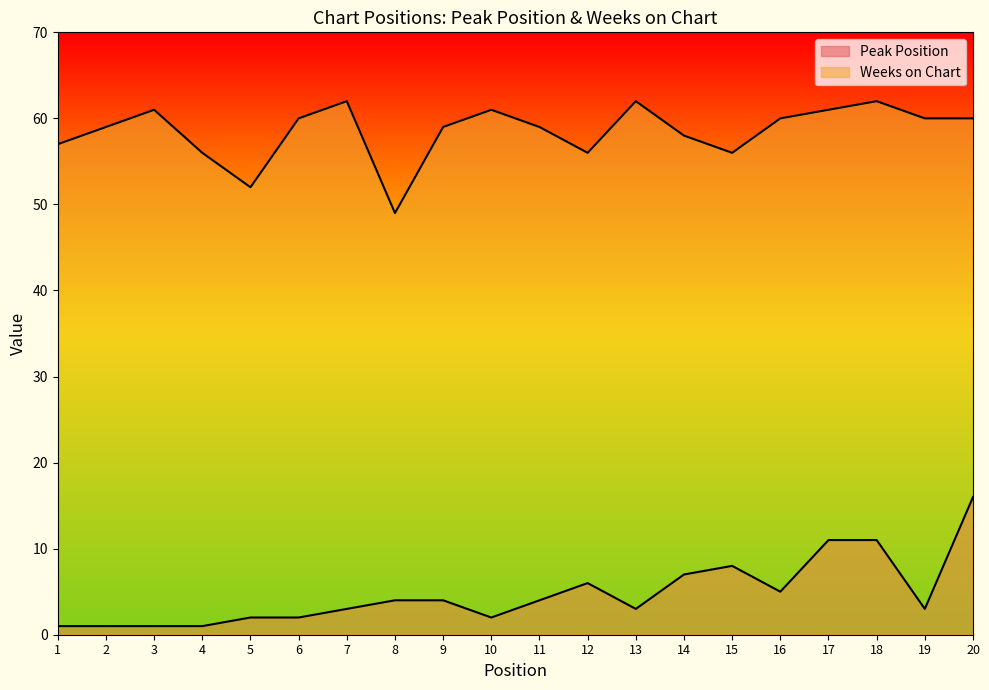

True or false: Peak Position and Weeks on Chart intersect in this chart.

False